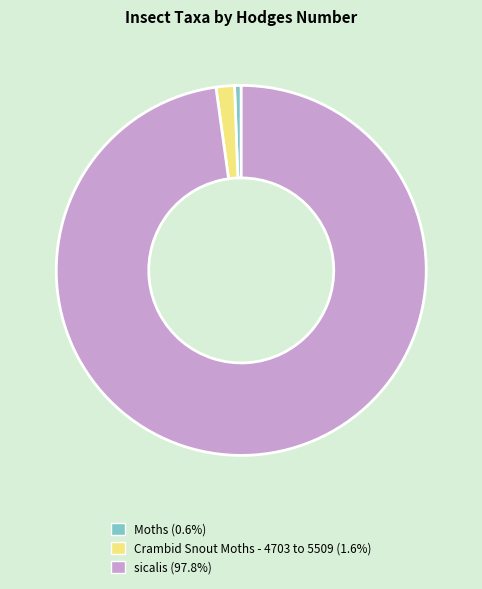

Which category has the smallest portion of the pie?

Moths